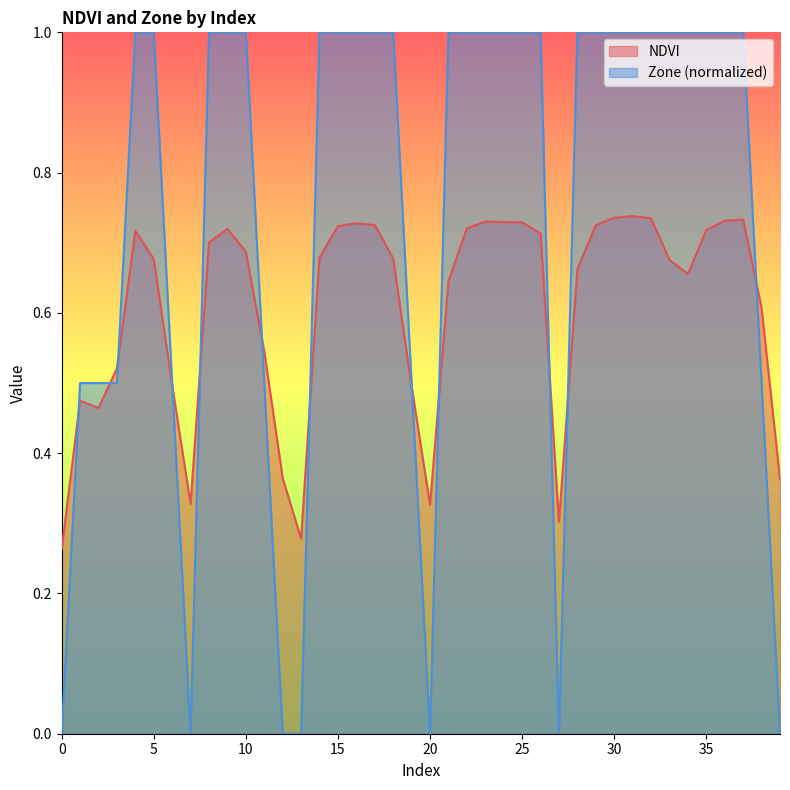

Rank the series by their average value, from highest to lowest.

Zone (normalized), NDVI